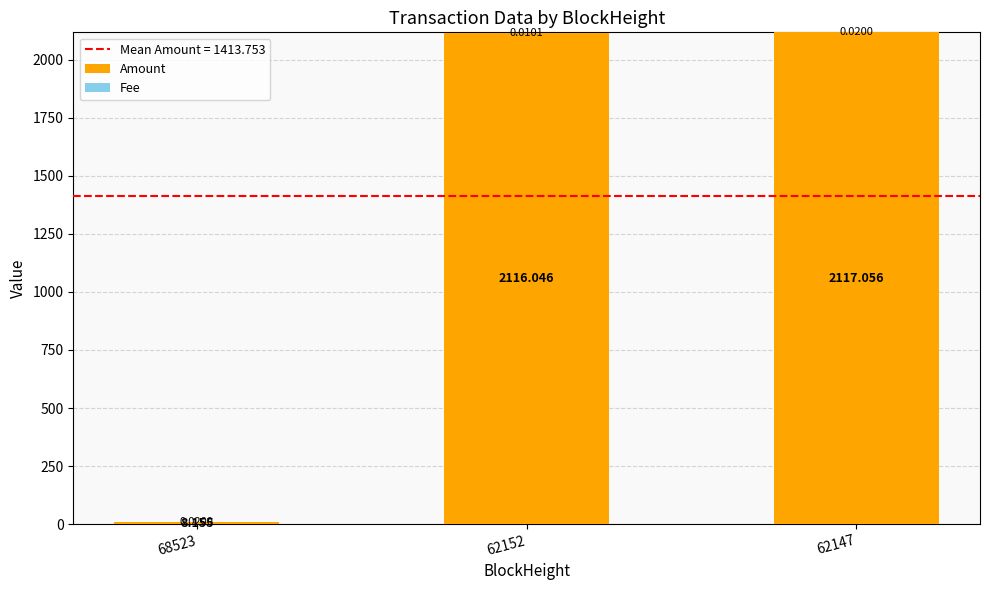

Are the bars grouped side by side (vs. stacked)?

No